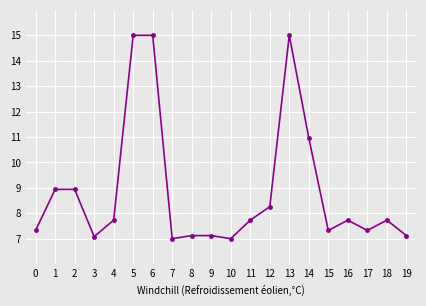

At which label is the value closest to 11?

14